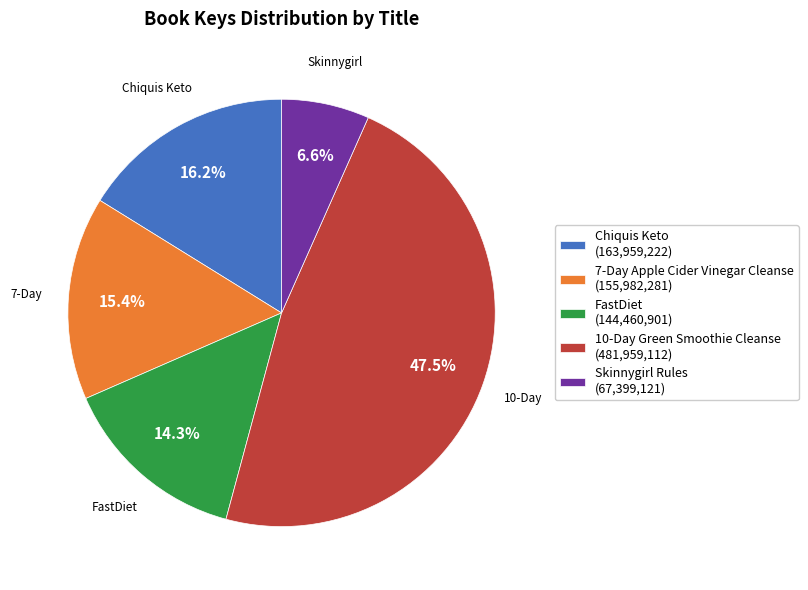

To the nearest percent, what is the combined percentage of 10-Day Green Smoothie Cleanse and Chiquis Keto?

64%